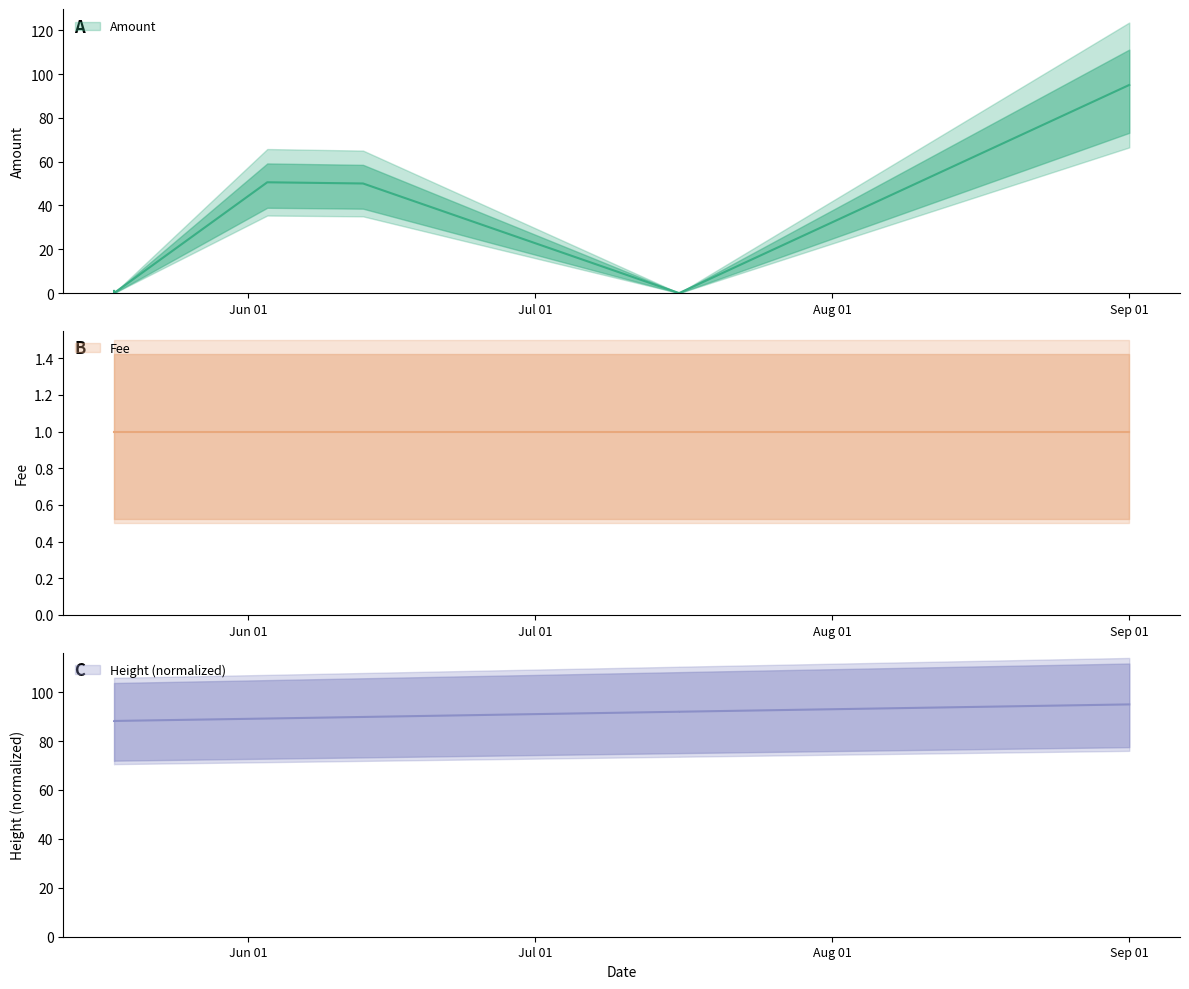

Is the value of Amount at 2018-07-16 greater than the value of Height at 2018-07-16?

No